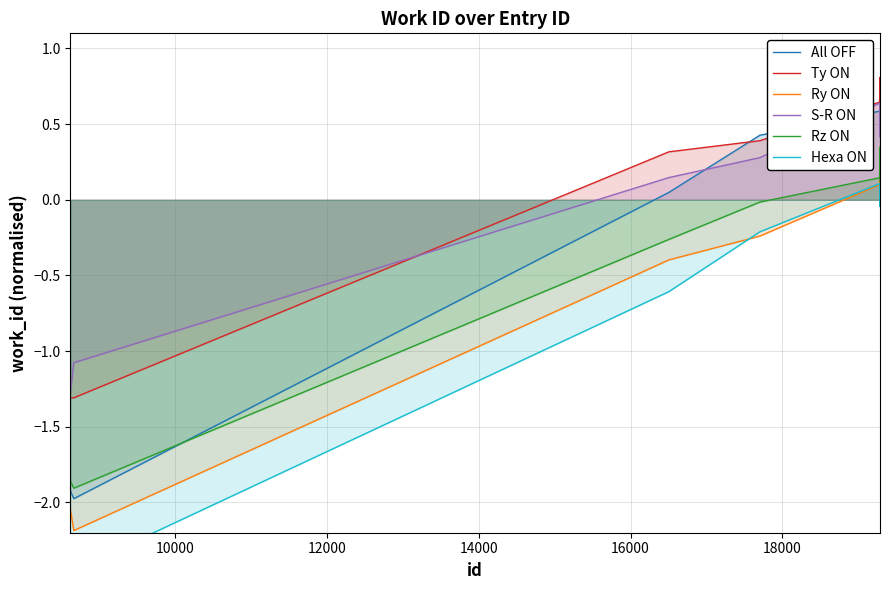

What is the minimum value for All OFF?

-2.0